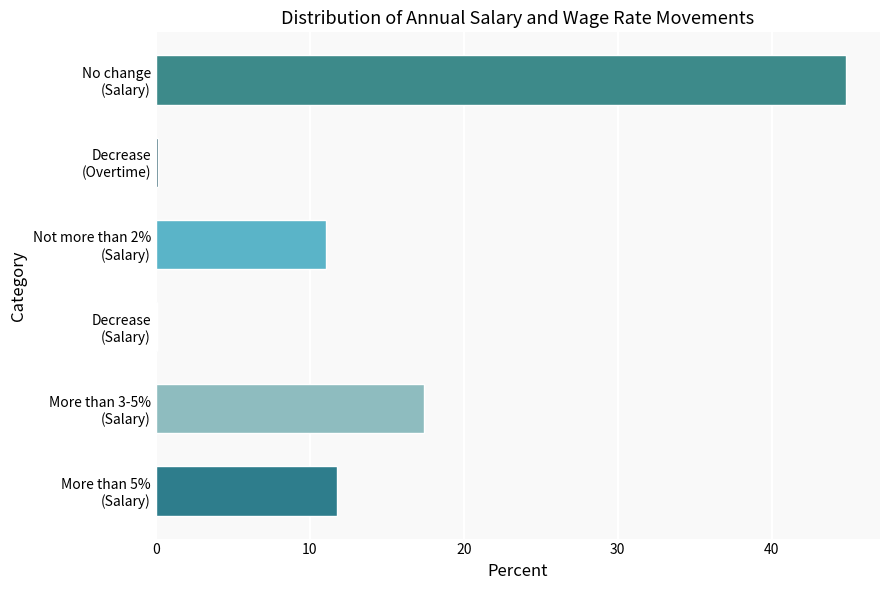

The value of Decrease (Overtime) at 2009 Mar is -1. True or false?

False